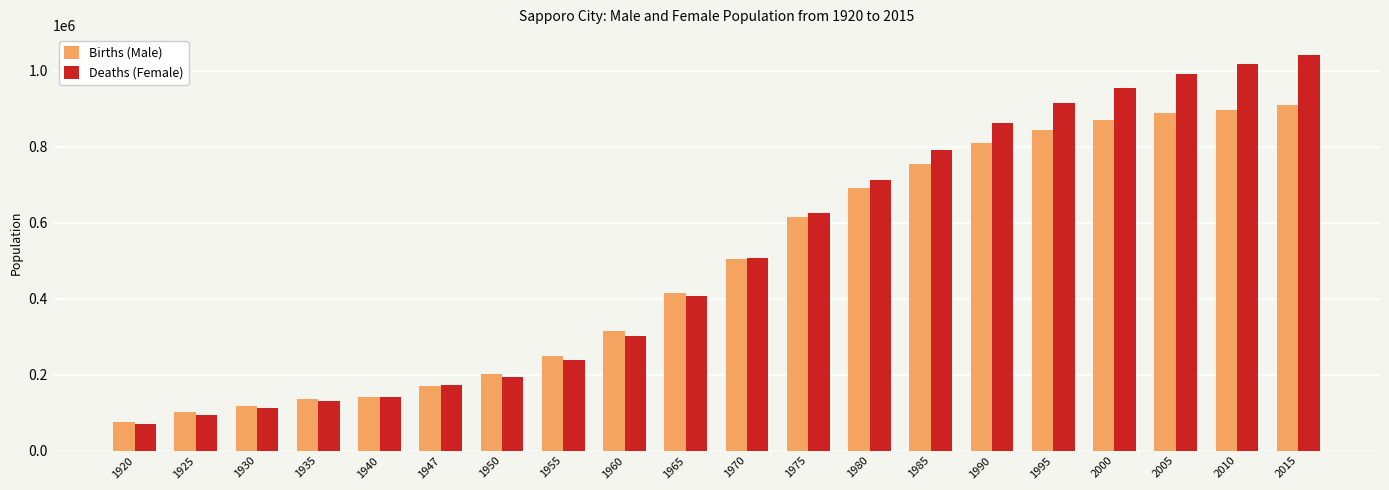

What is the total value across all series at 1975?

1240613